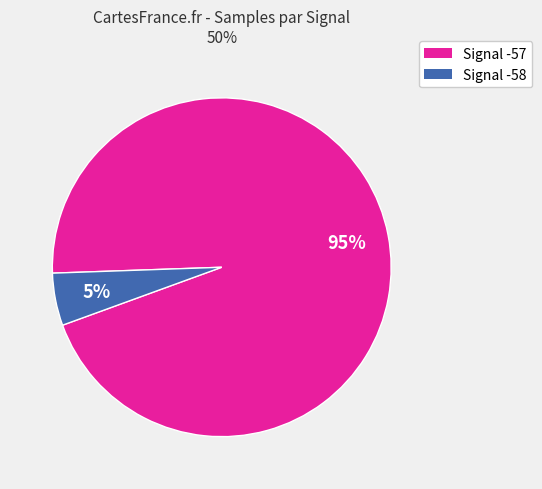

To the nearest percent, what is the average slice percentage?

50%